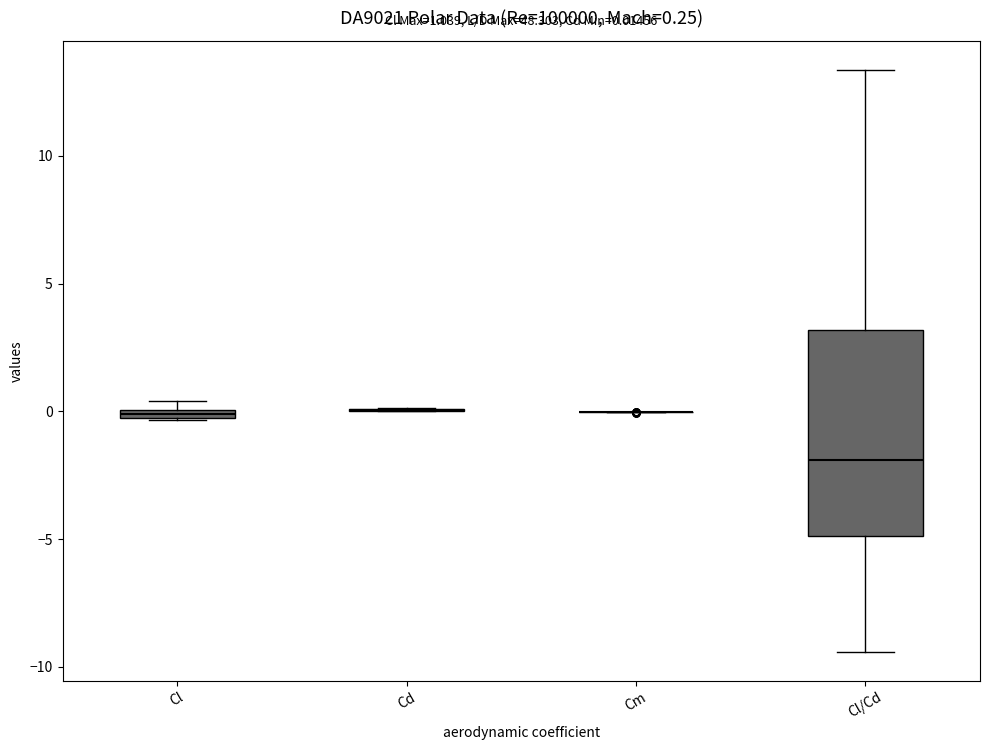

Comparing the boxes themselves (not the whiskers), which one is the tallest?

Cl/Cd